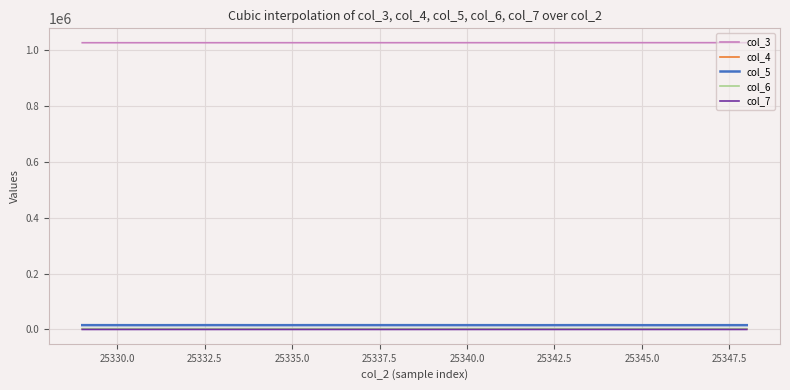

True or false: col_5 and col_4 intersect in this chart.

False